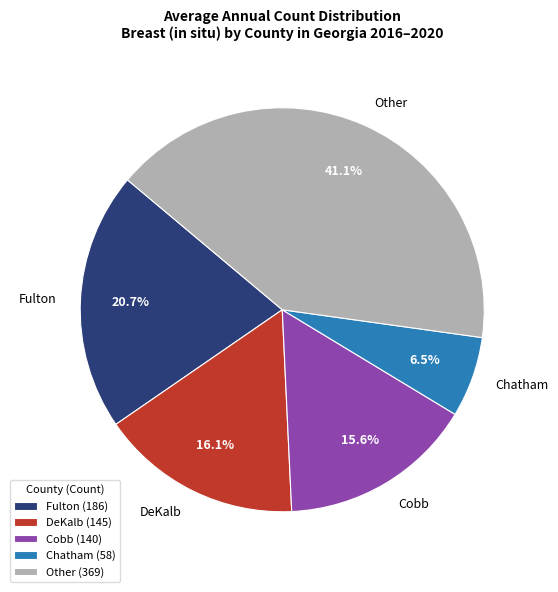

To the nearest percent, what is the difference between the largest and smallest slice percentages?

35%